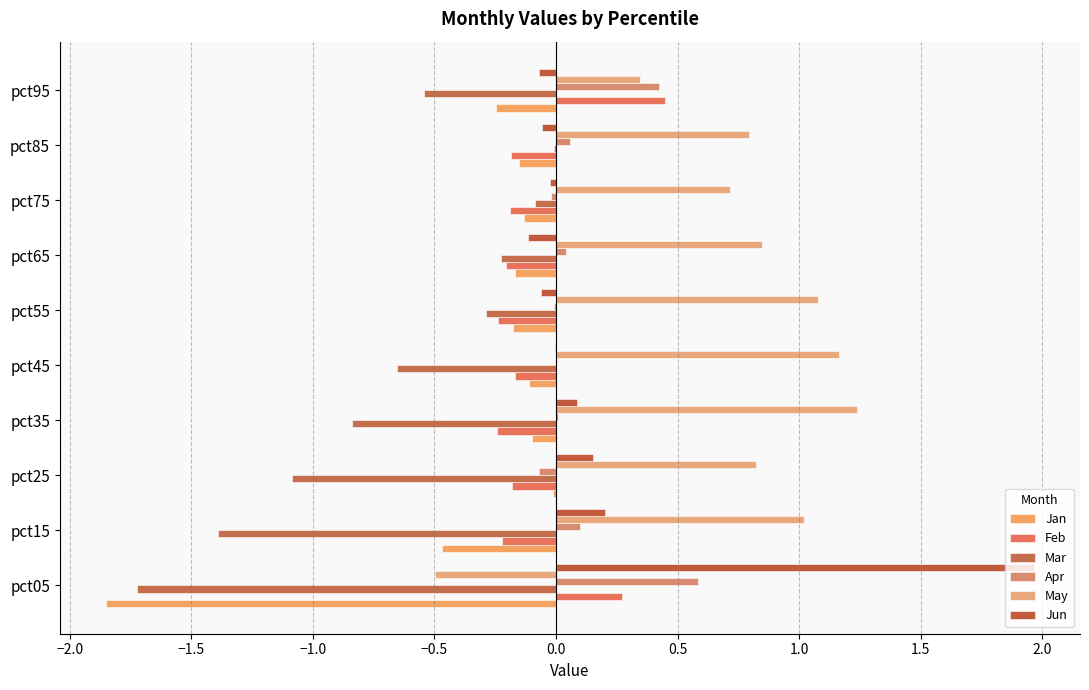

How many data points does each series have?

10